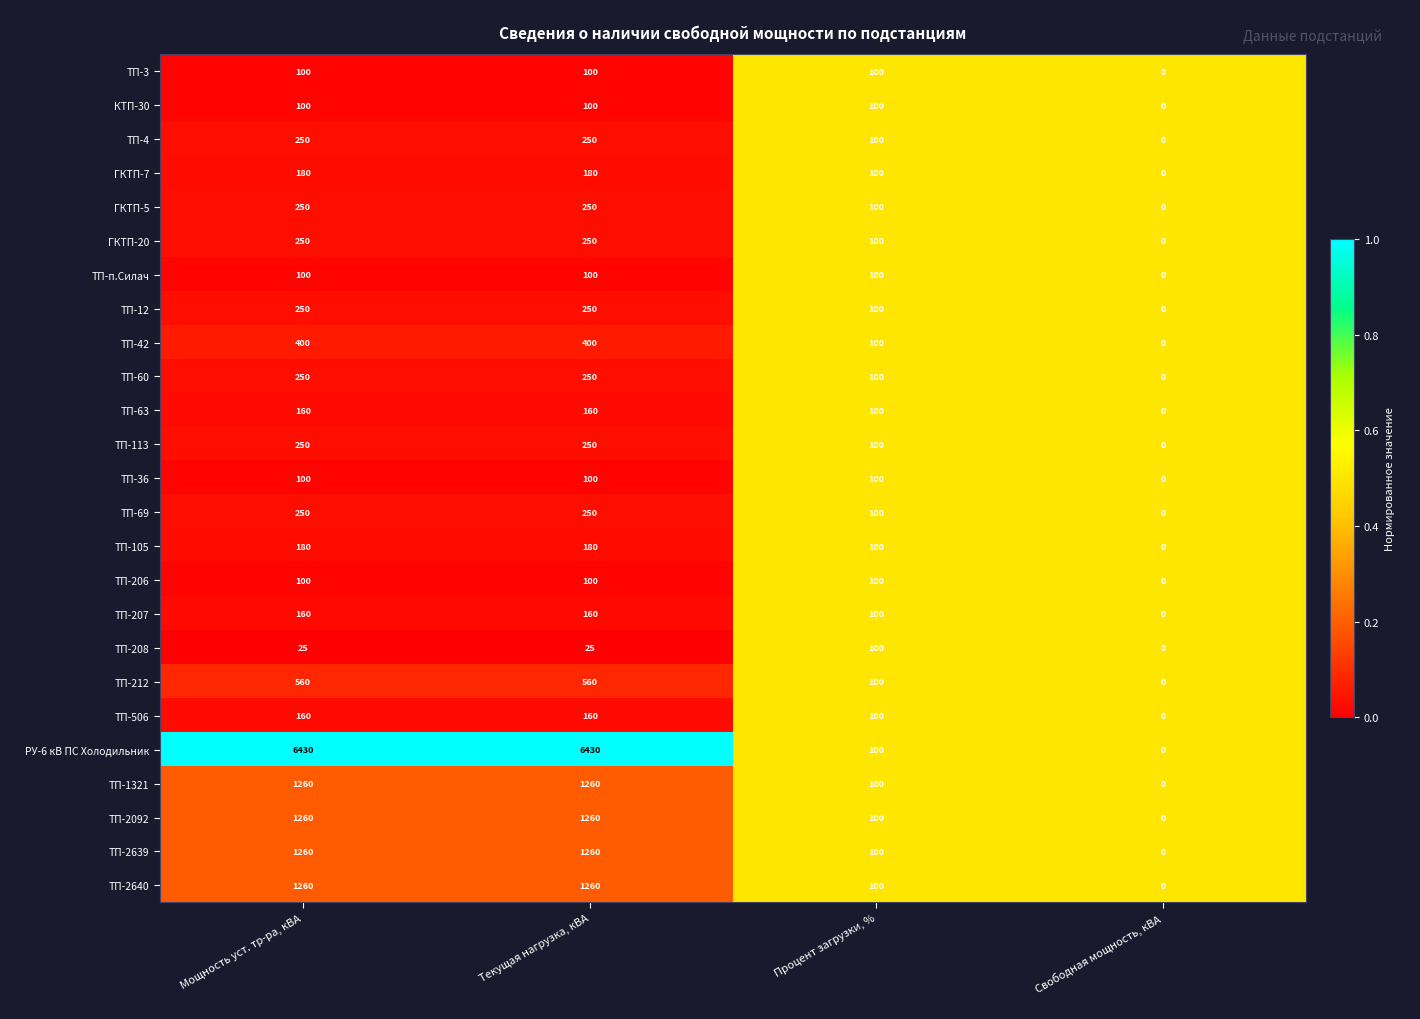

True or false: ТП-12 has a value of 59 at Мощность уст. тр-ра, кВА.

False